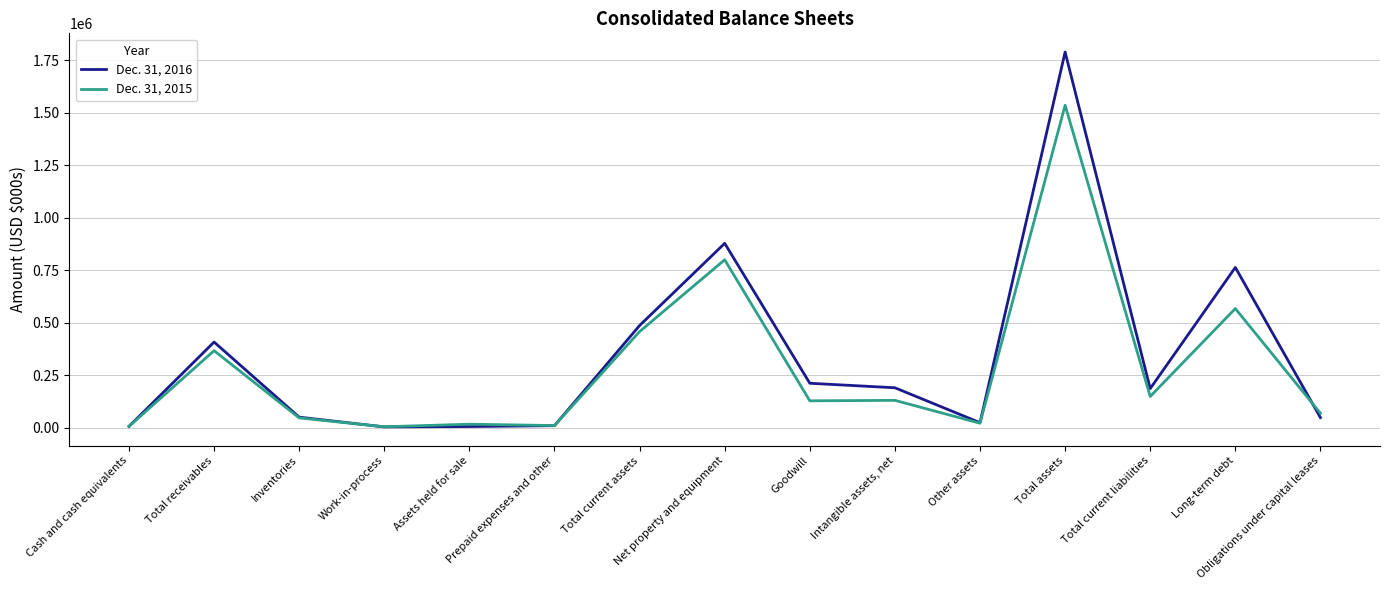

Does the chart have visible grid lines?

Yes